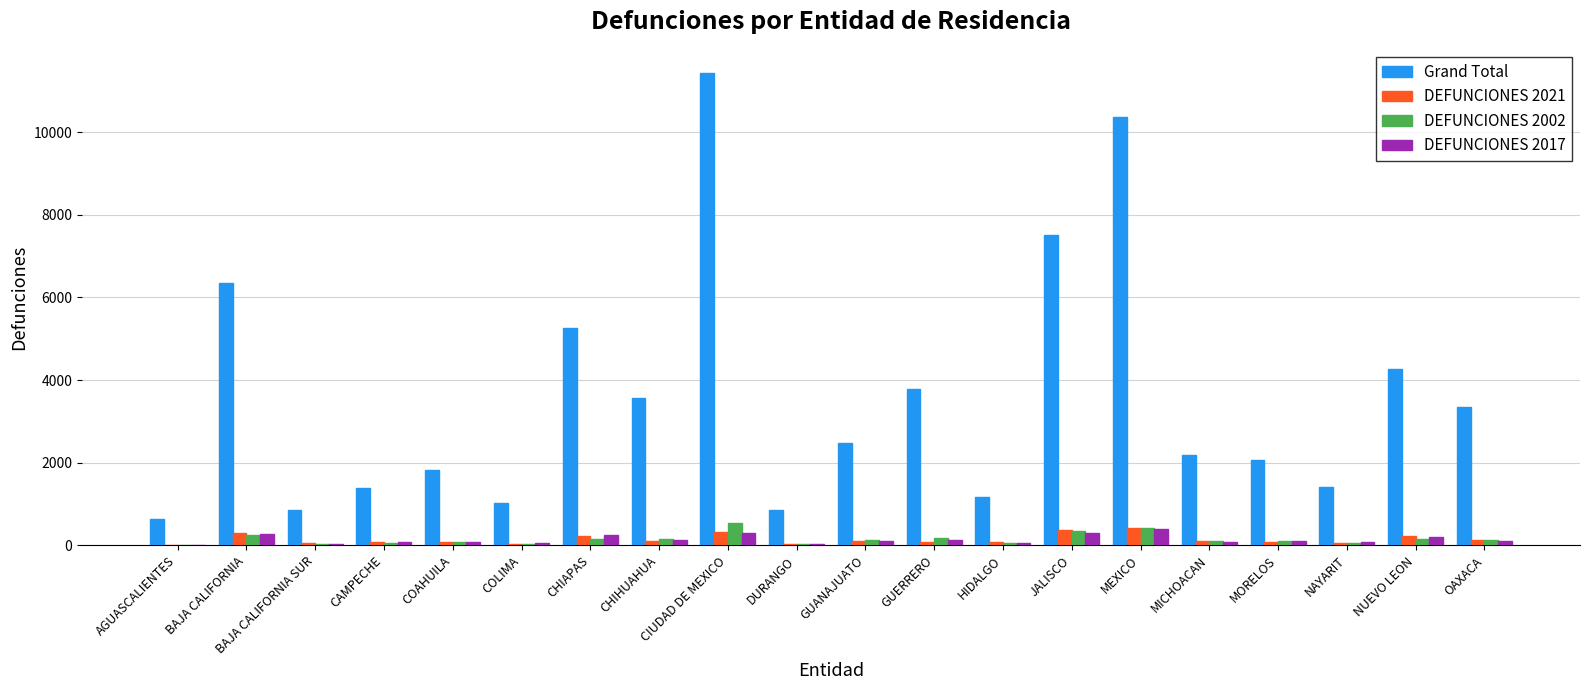

Are the bars horizontal?

No